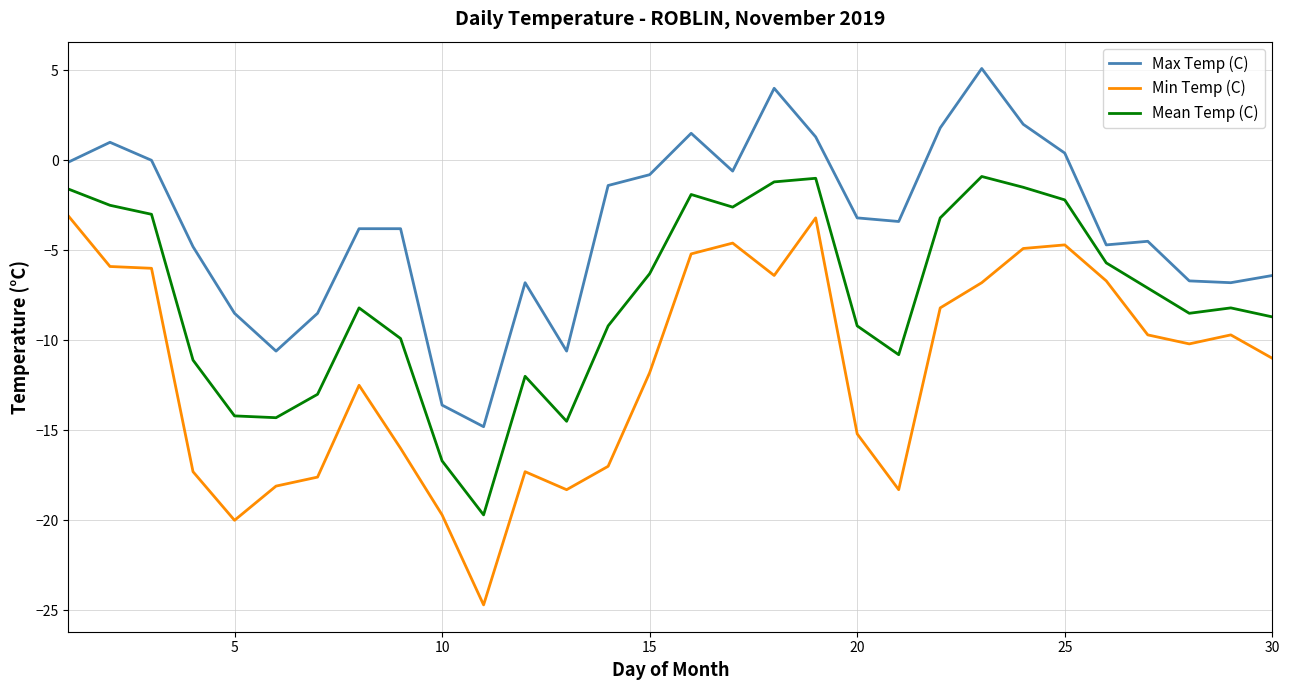

True or false: Mean Temp (C) and Max Temp (C) intersect in this chart.

False